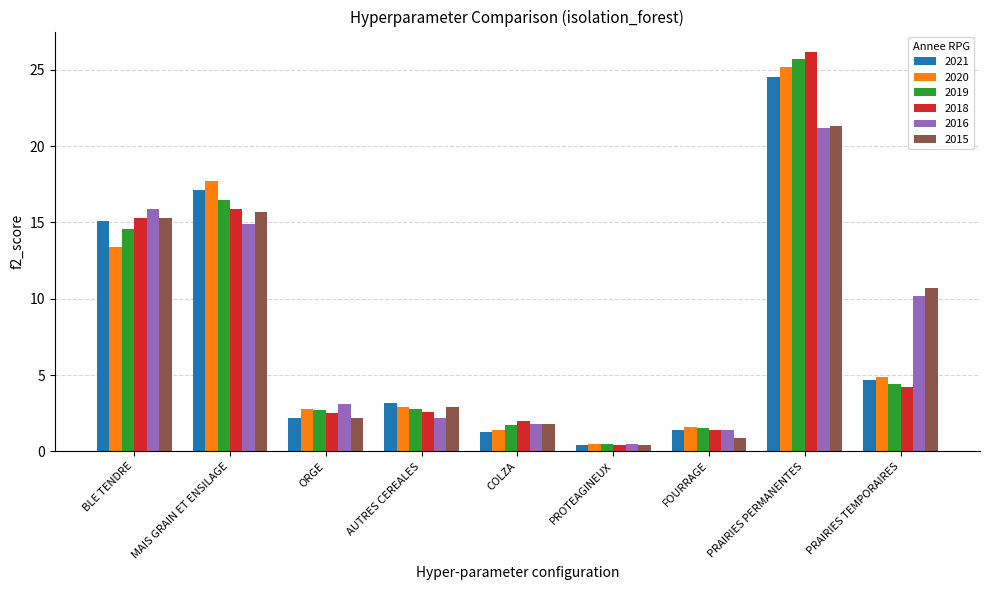

What position from the left is MAIS GRAIN ET ENSILAGE?

2